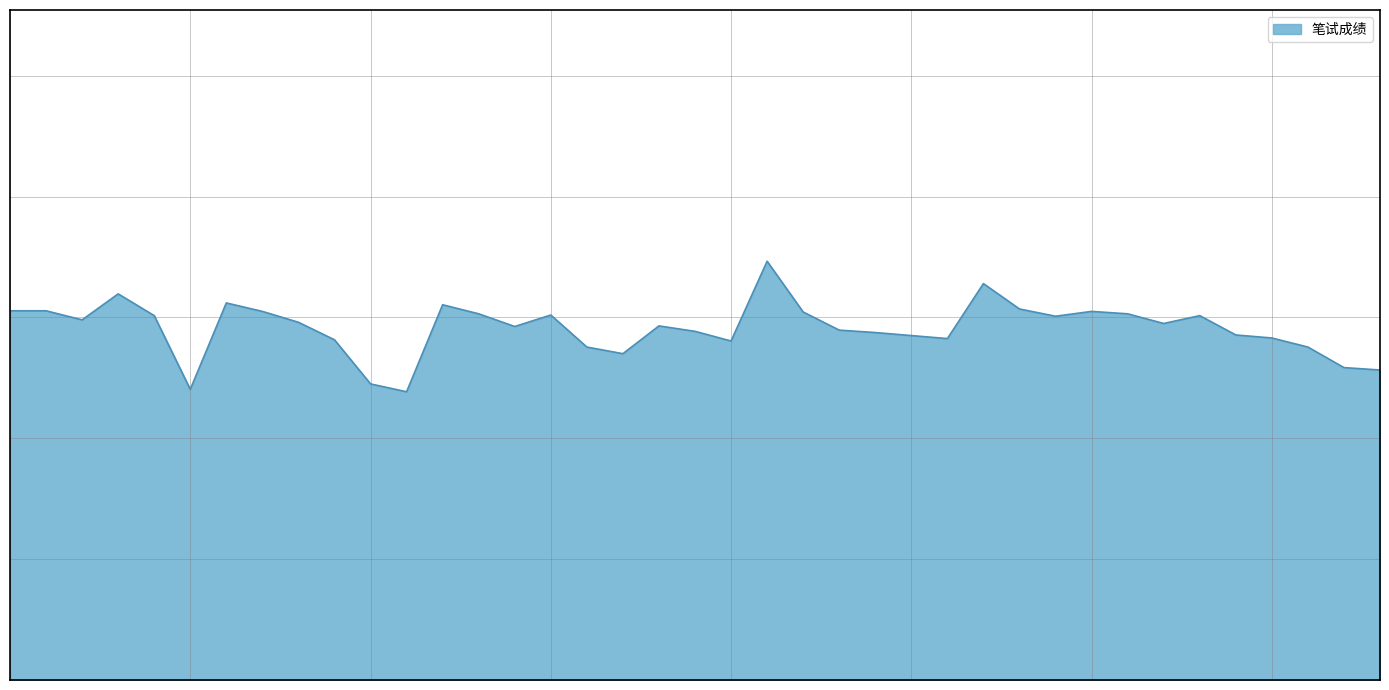

Does the chart have visible grid lines?

Yes